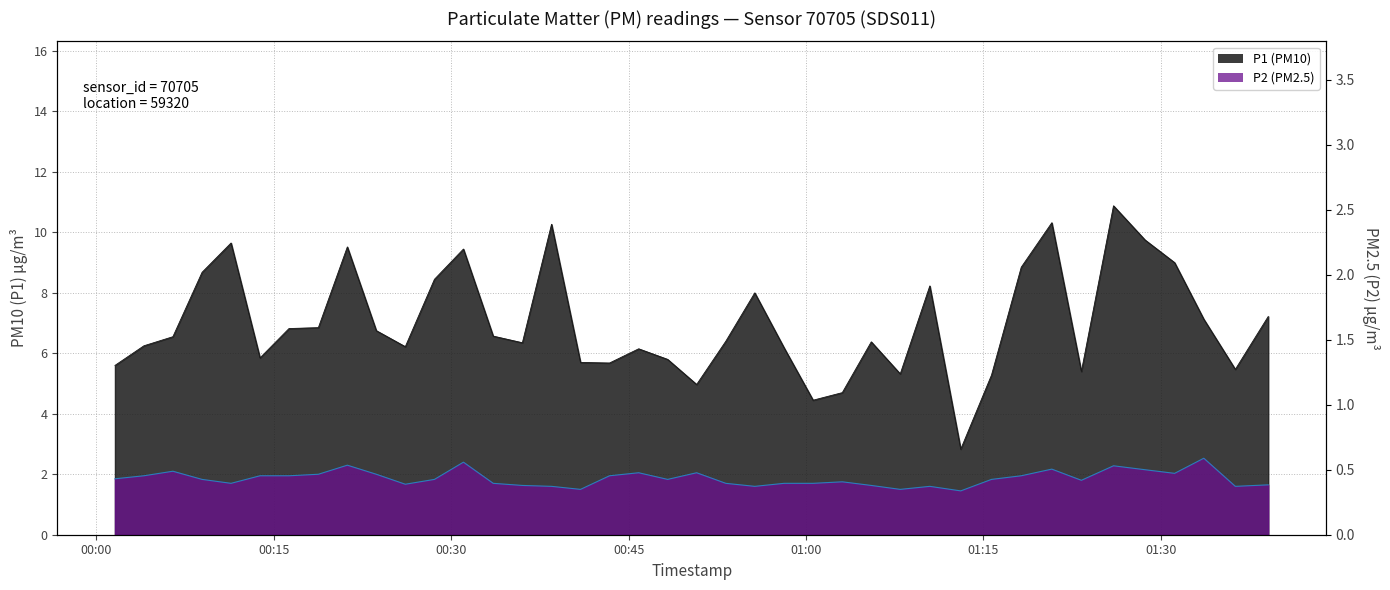

Does the chart have visible grid lines?

Yes